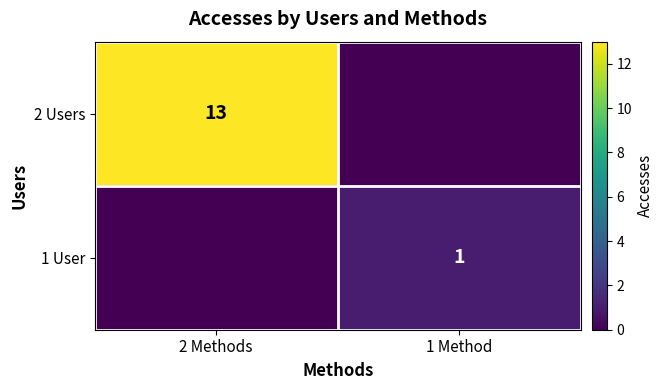

What is the total value across all series at 2 Methods?

13